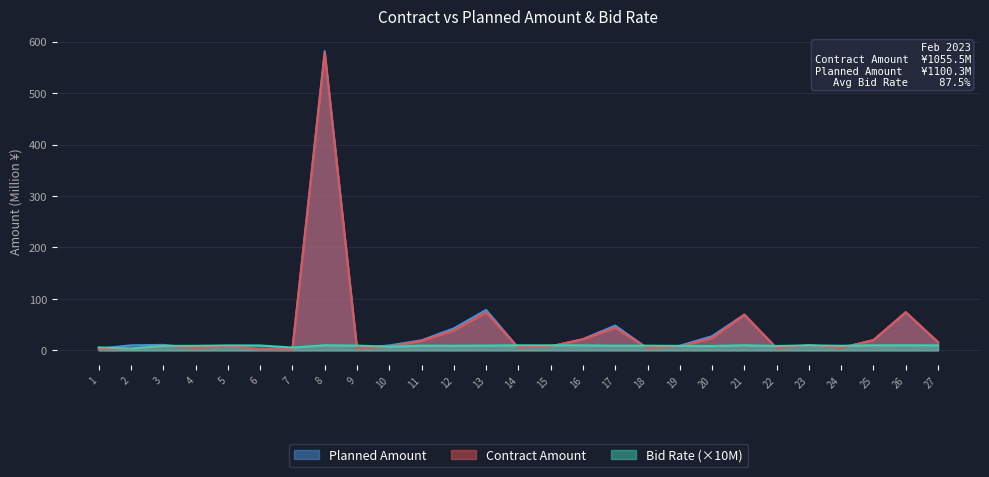

What is the value of the Bid Rate point at the 10th from the left?

7.1